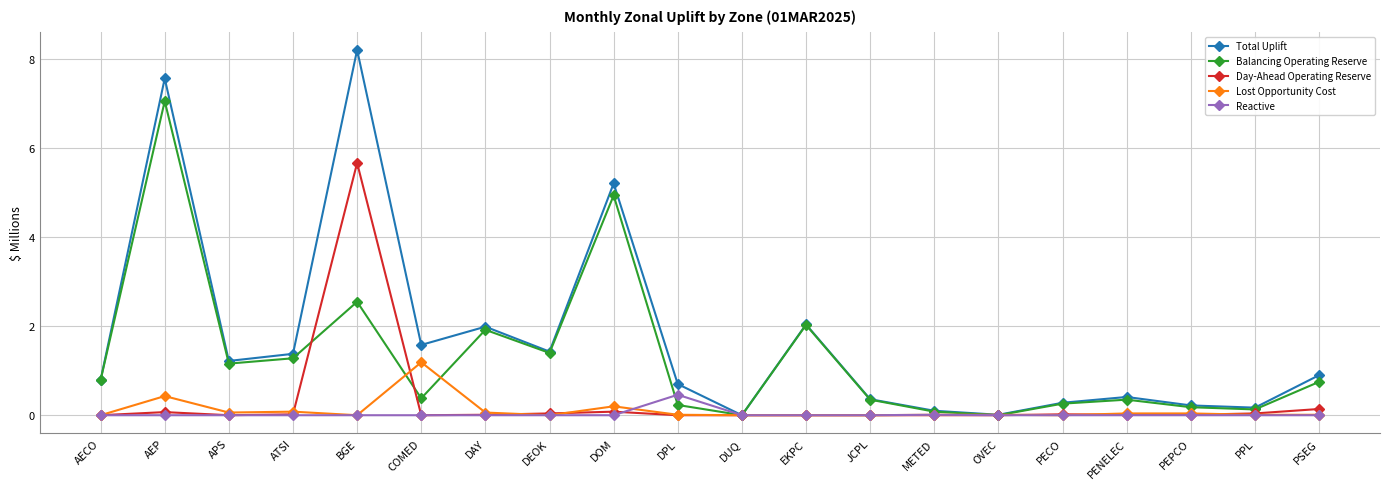

What is the greatest value displayed?

8.2